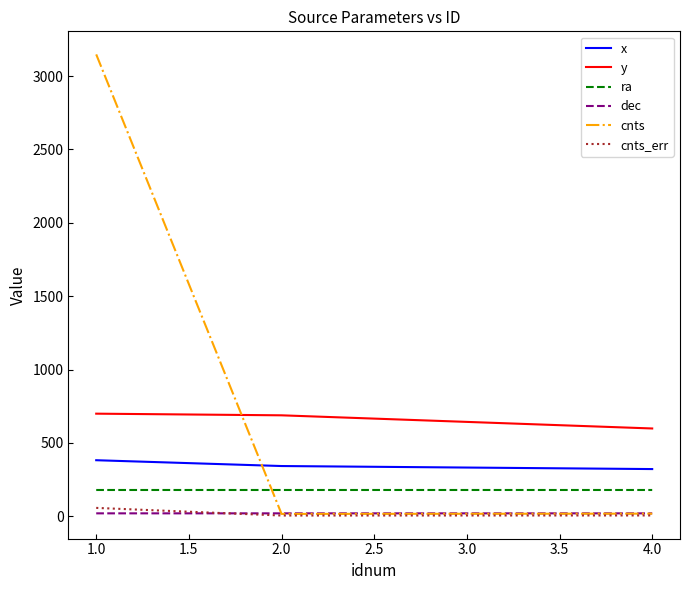

Which series has the widest spread of values?

cnts